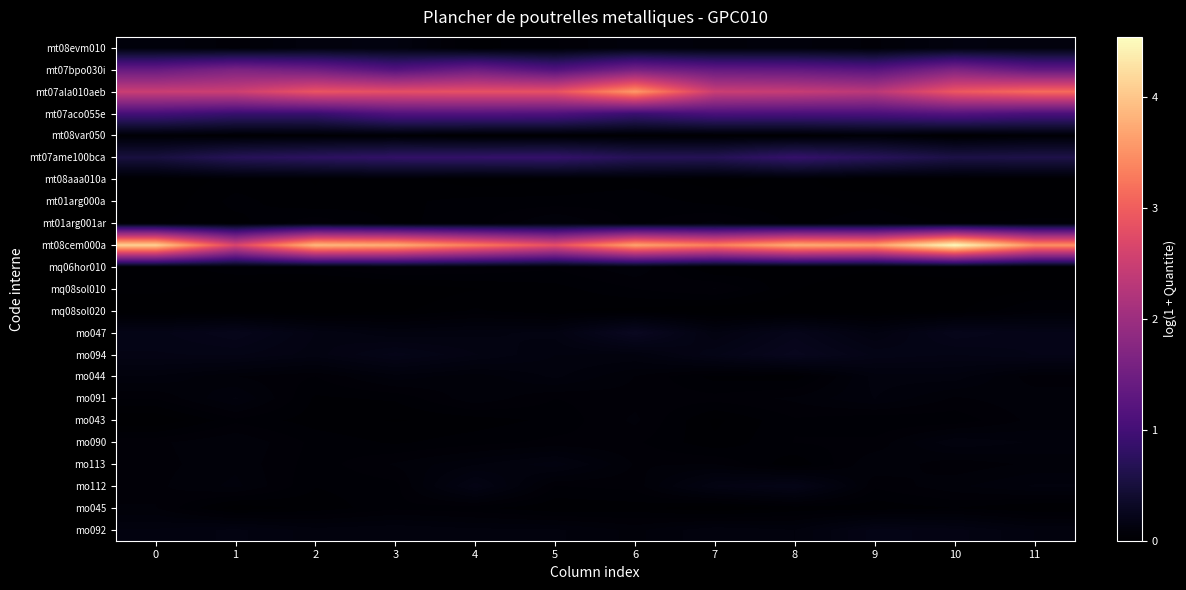

List the series in order of their peak value, highest first.

mt08cem000a, mt07ala010aeb, mt07bpo030i, mt07aco055e, mt07ame100bca, mo047, mo094, mo112, mo092, mo113, mt08evm010, mo090, mo044, mo091, mt01arg001ar, mq06hor010, mo043, mq08sol010, mo045, mt08var050, mq08sol020, mt01arg000a, mt08aaa010a